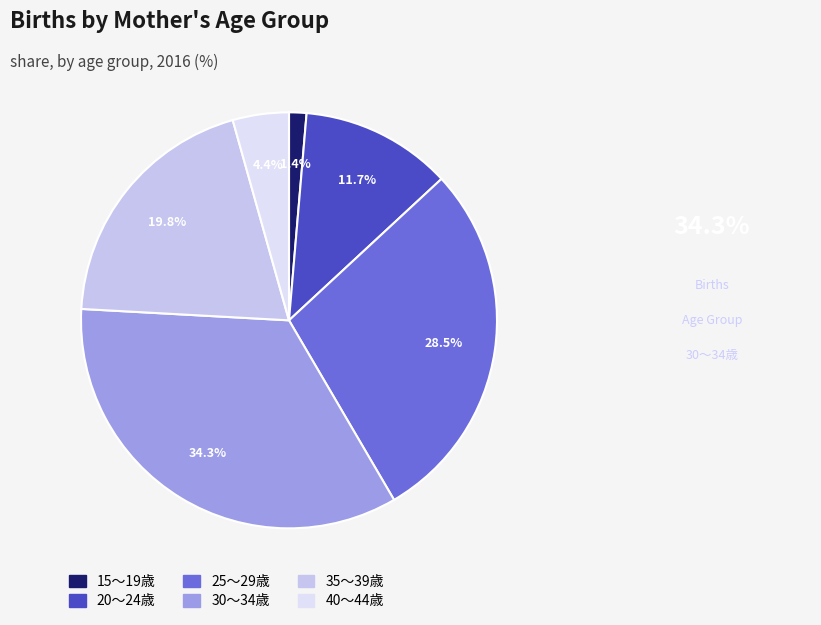

Is it true that 35～39歳 is 5% of the pie?

False